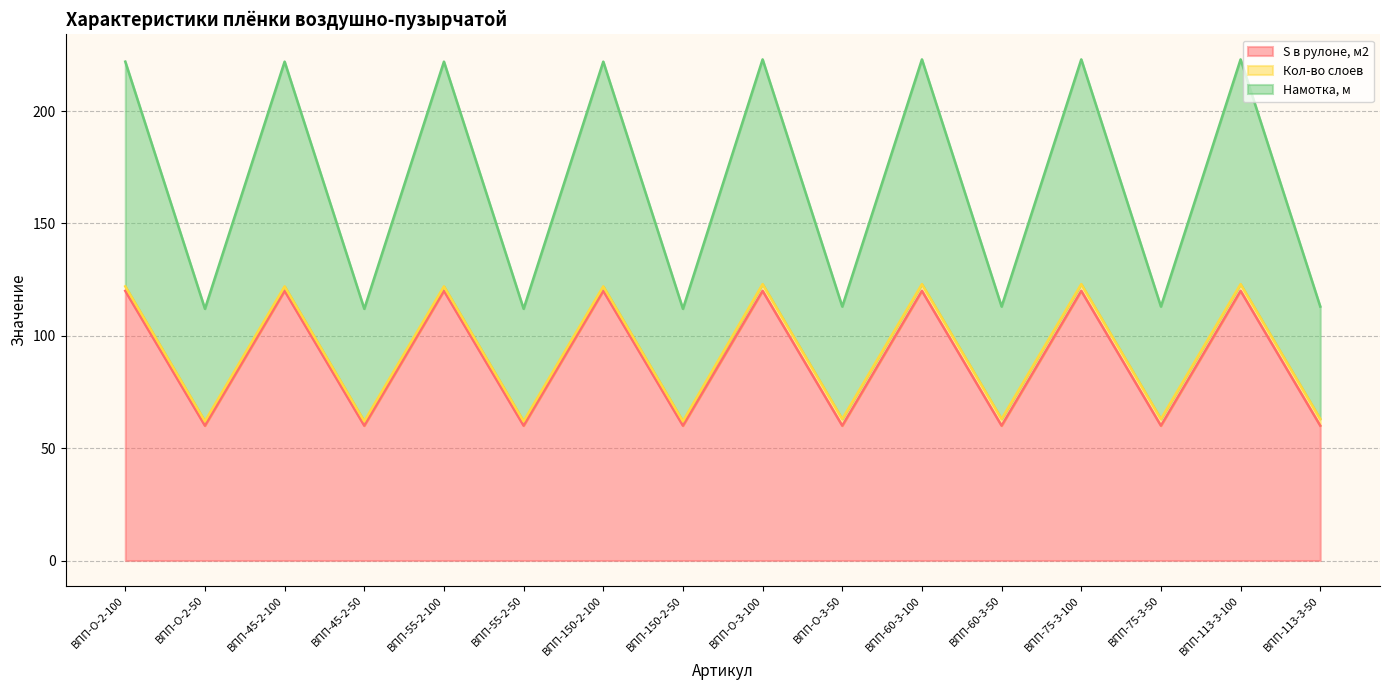

Between ВПП-55-2-50 and ВПП-О-3-100, which is larger?

ВПП-О-3-100